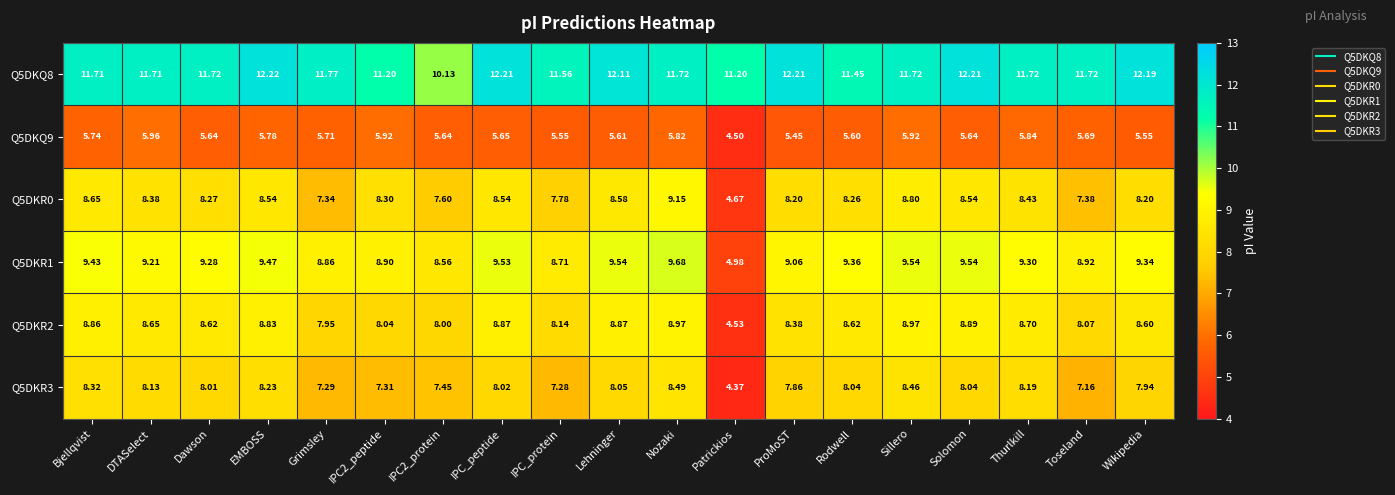

List the series in order of their peak value, lowest first.

Q5DKQ9, Q5DKR3, Q5DKR2, Q5DKR0, Q5DKR1, Q5DKQ8